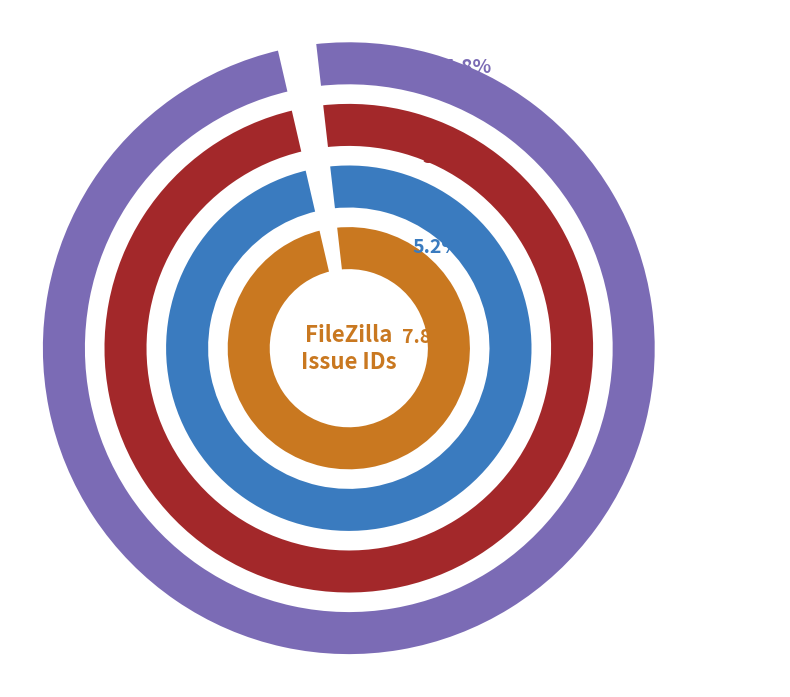

What is the ratio of the value at Info Tip on systray icons to the value at Download/Upload Green Progress Bar?

0.1